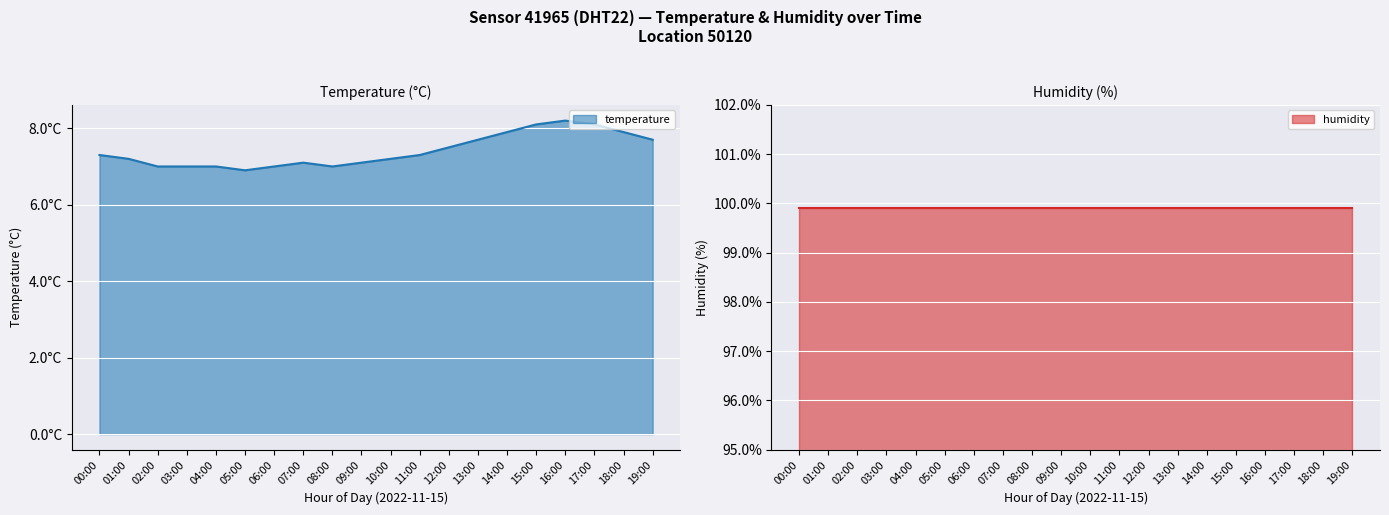

What is the approximate value at 17:00?

8.1